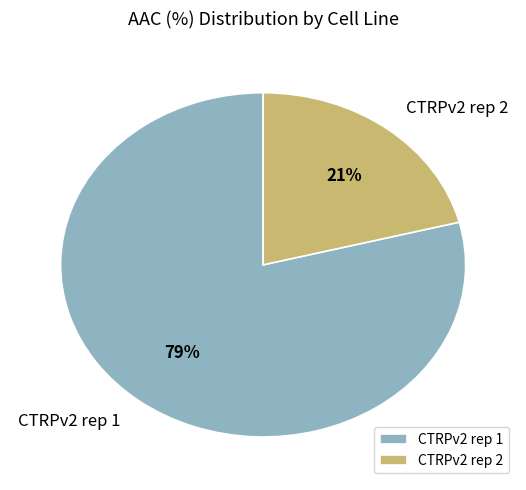

Approximately how many times larger is the value at CTRPv2 rep 2 compared to CTRPv2 rep 1?

0.3